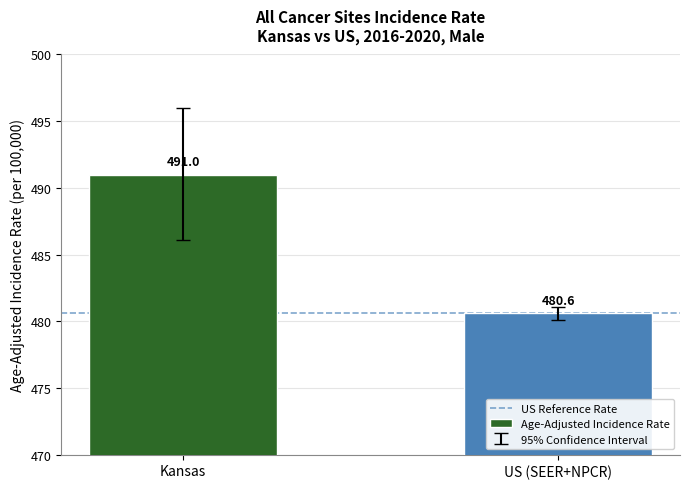

At which label is the value closest to 485?

US (SEER+NPCR)